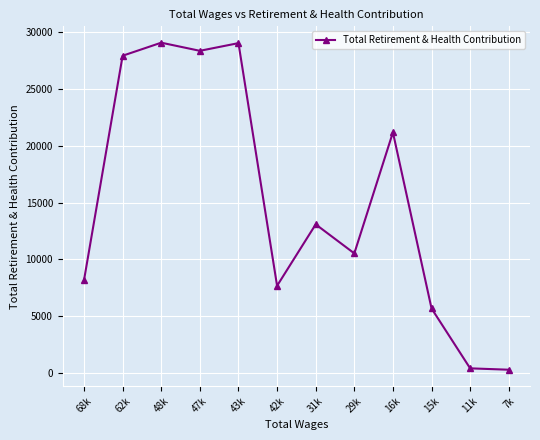

What is the difference between the second highest and minimum values?

28771